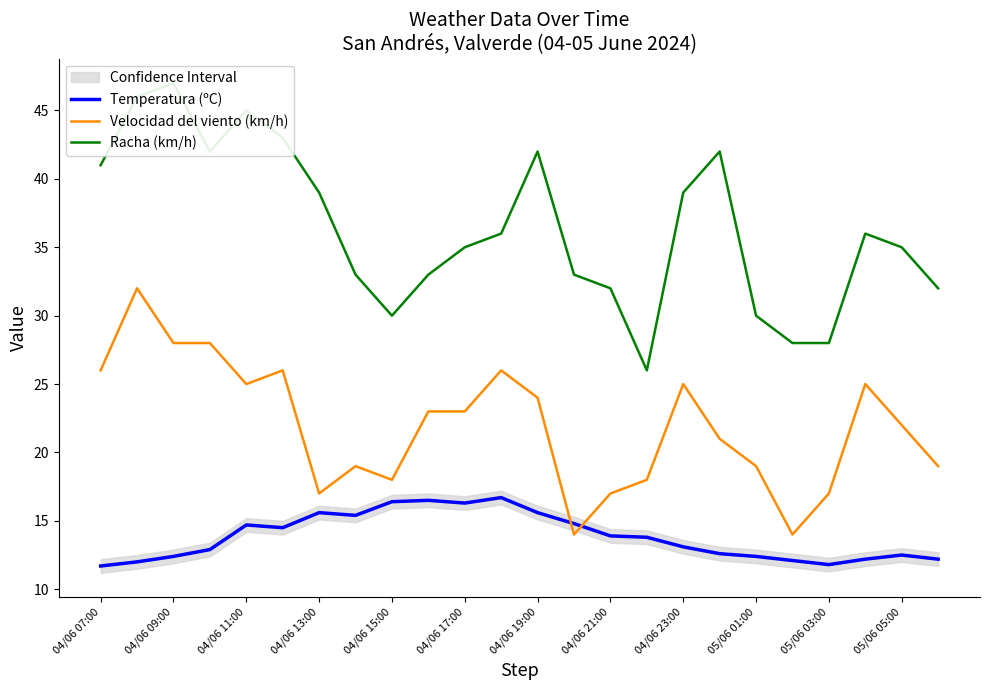

Which series has the largest total across all categories?

Racha (km/h)